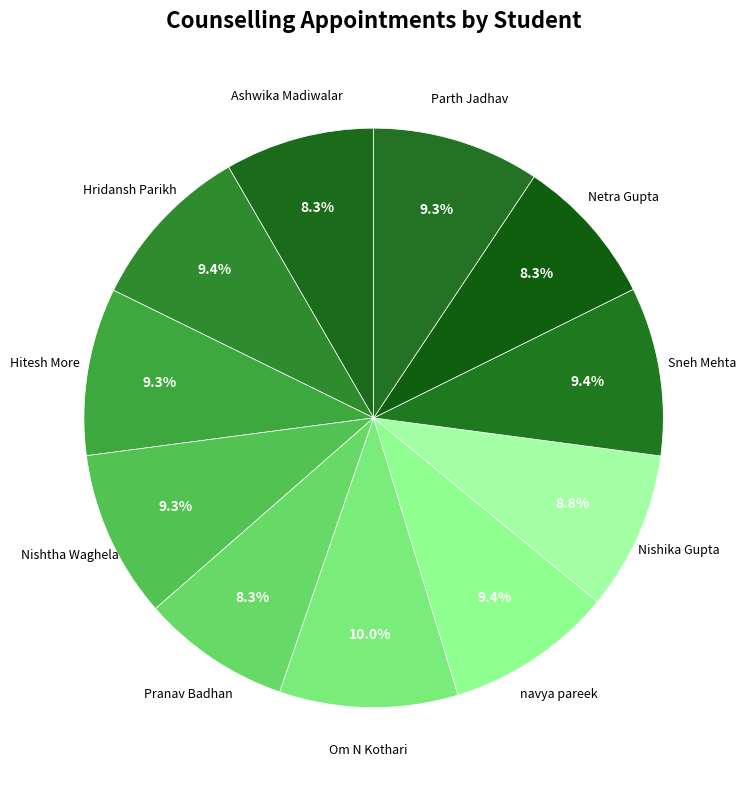

How many segments does this pie chart have?

11